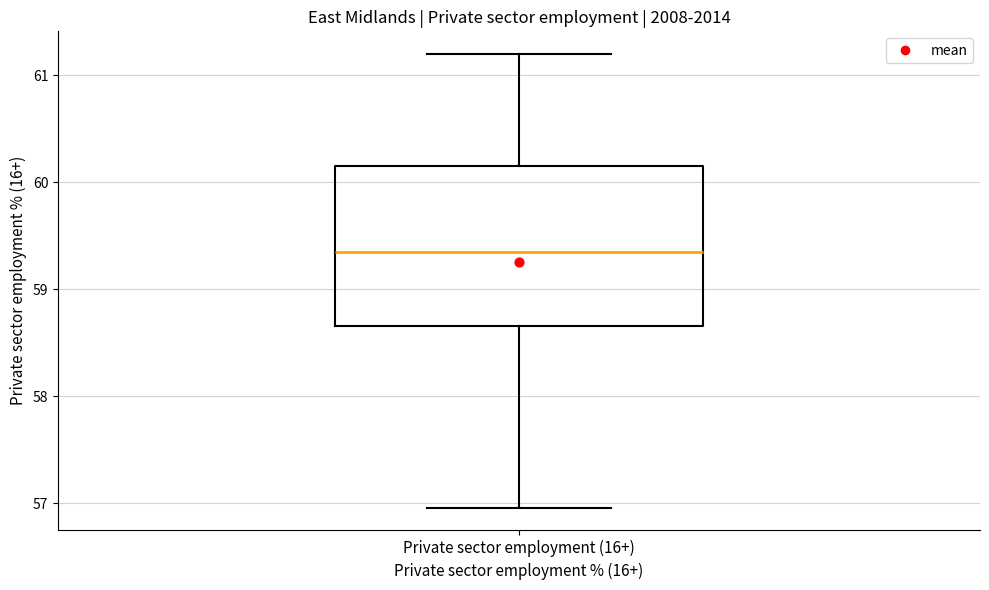

Read this box plot against the y-axis: the position of the median line, the range covered by the box, and the ends of both whiskers. The values are not printed on the chart, so give them approximately, as read against the axis.

median 59.4, box 58.7 to 60.2, whiskers 57.0 to 61.2